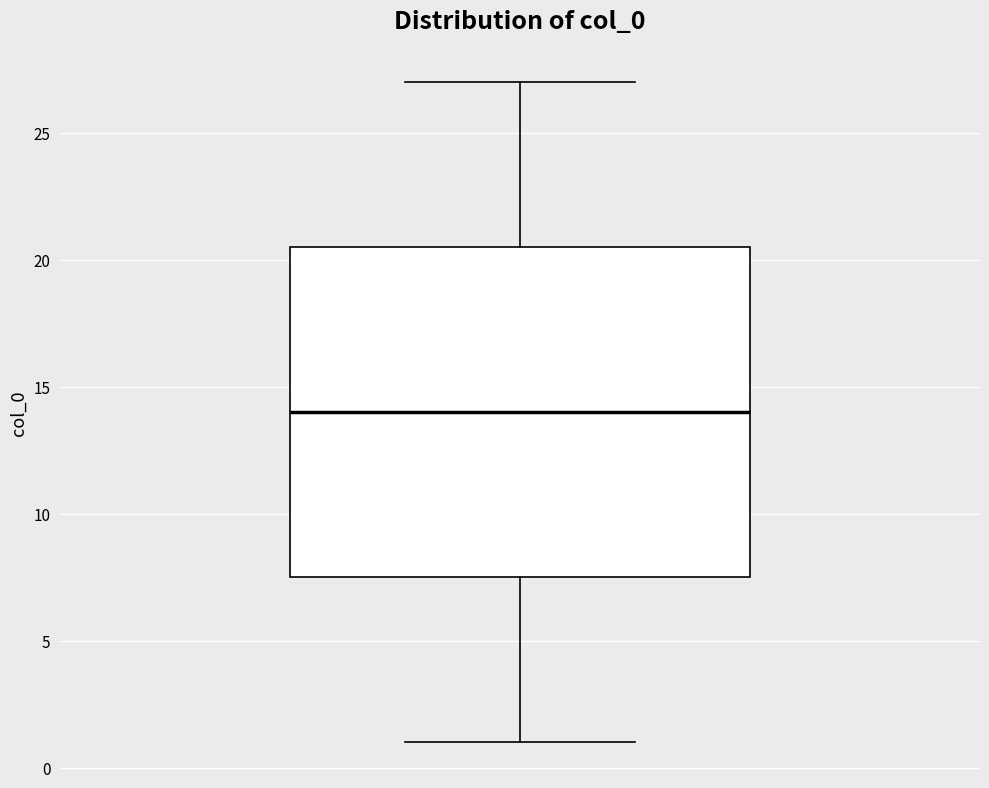

Read this box plot against the y-axis: the position of the median line, the range covered by the box, and the ends of both whiskers. The values are not printed on the chart, so give them approximately, as read against the axis.

median 14.0, box 7.5 to 20.5, whiskers 1.0 to 27.0